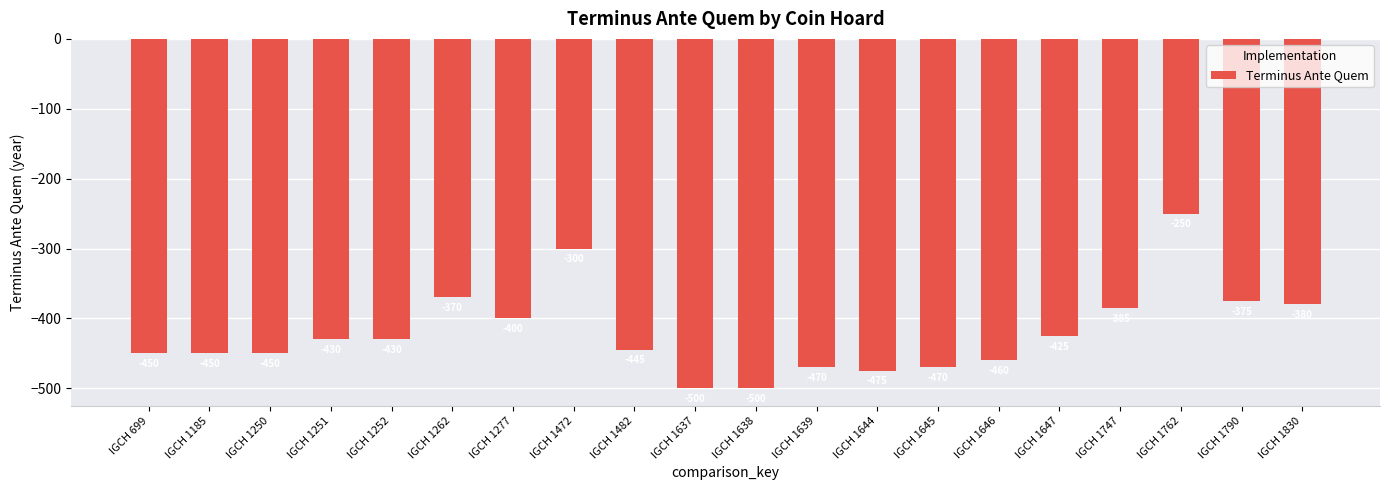

Count the number of values greater than -430.

8